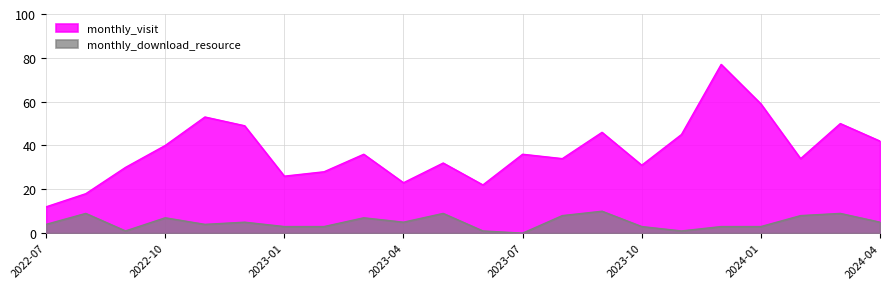

True or false: monthly_visit has a value of 41 at 2023-04.

False